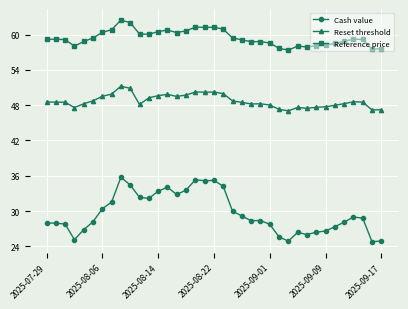

Which series has the largest total across all categories?

Reference price